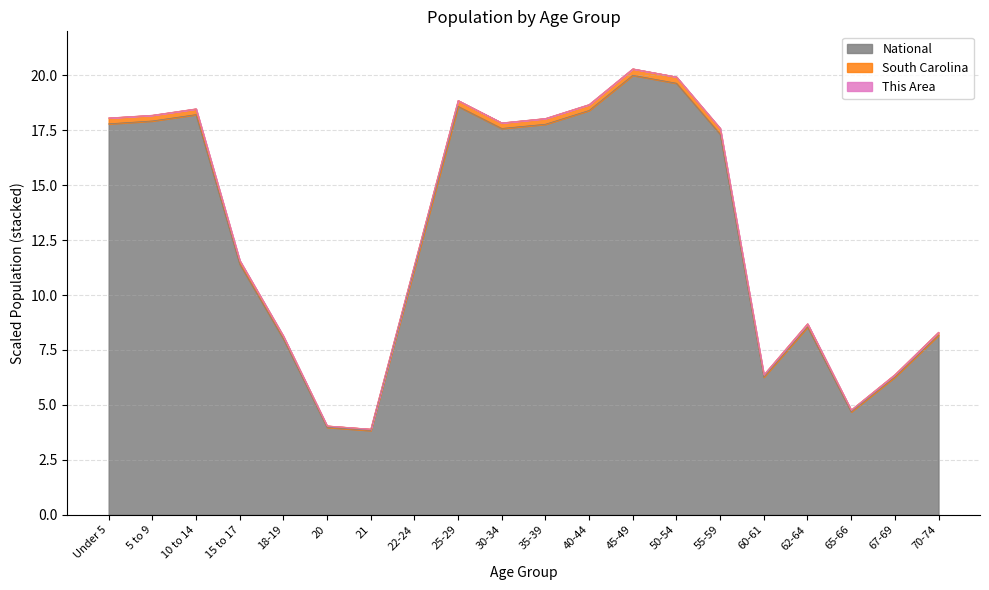

The value of South Carolina at 35-39 is 18.0. True or false?

True